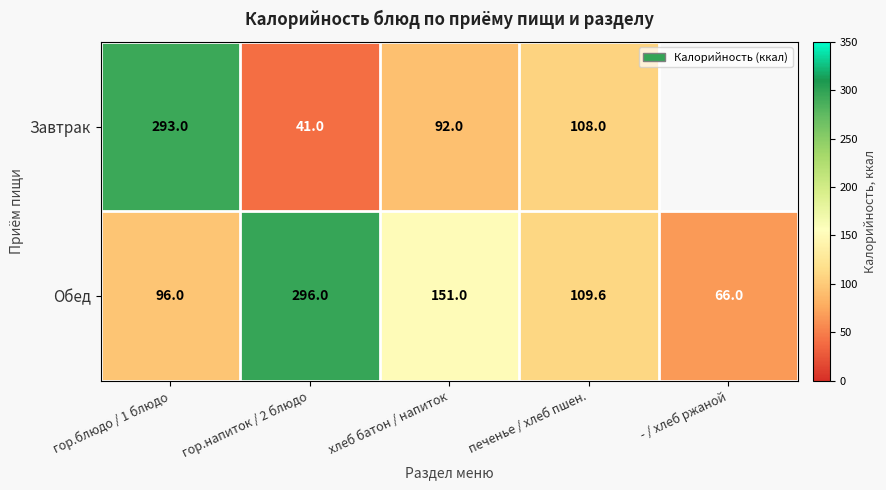

Rank the series at гор.блюдо / 1 блюдо from highest to lowest value.

Завтрак, Обед